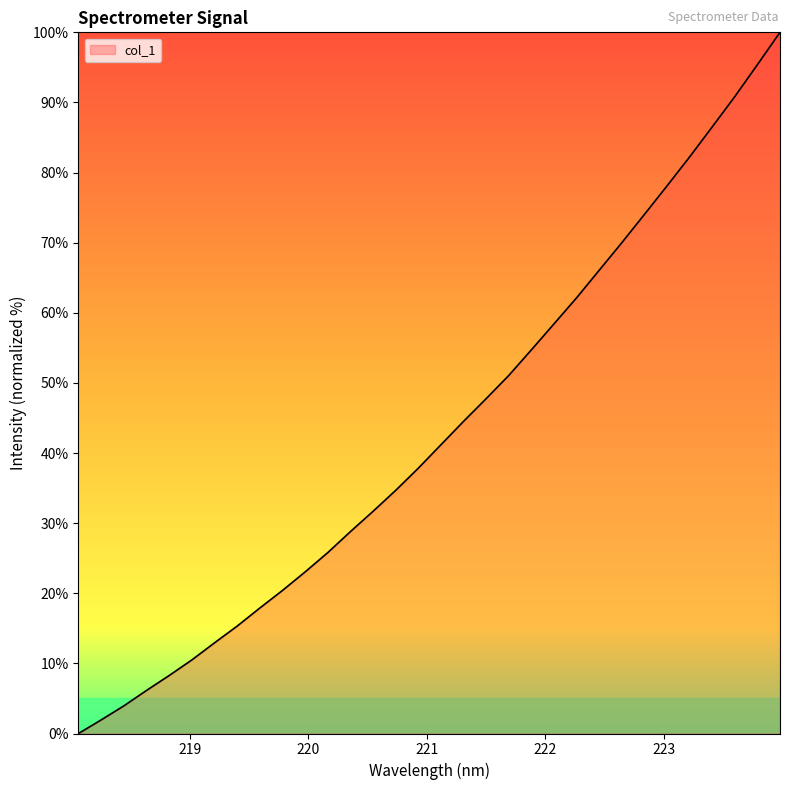

What is the maximum value shown in the chart?

100.0